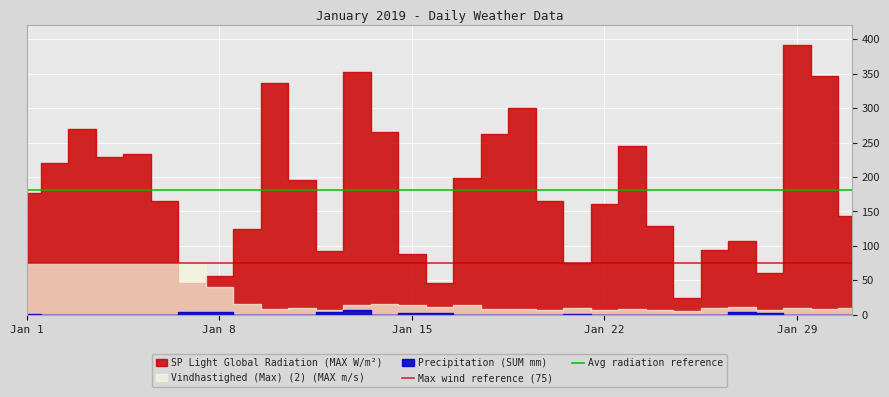

What is the average value of the Max wind reference (75) series?

75.0